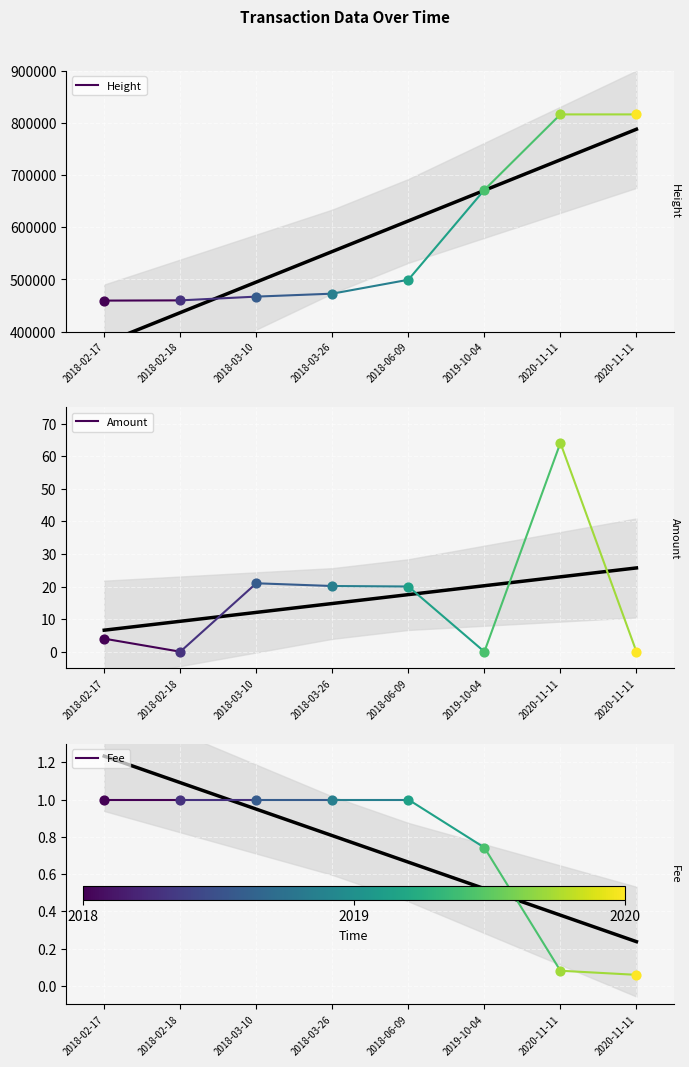

What are all the series names shown in the legend?

Height, Amount, Fee